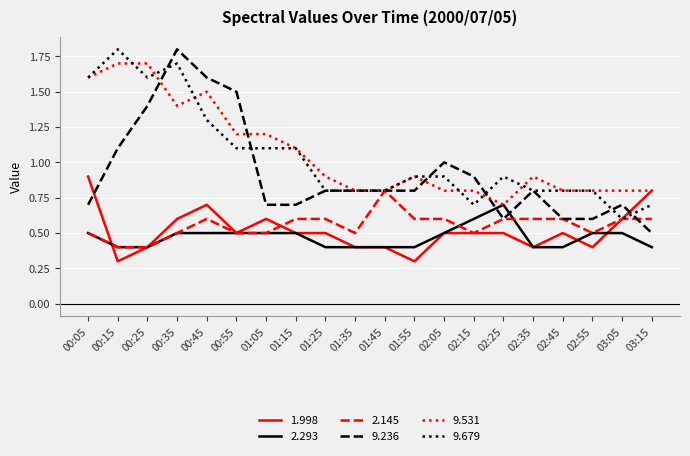

Which series changed the most between 01:05 and 02:25?

9.531